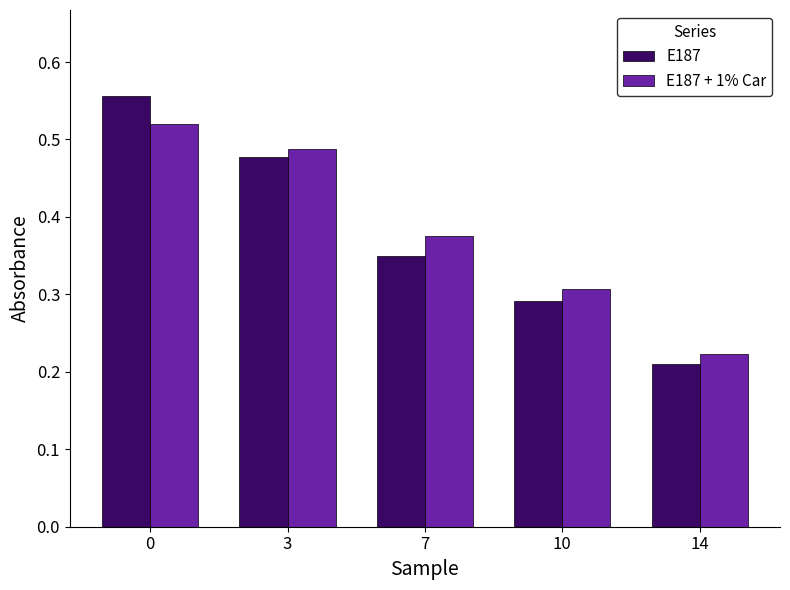

What is the sum of the E187 + 1% Car values at 0 and 7?

0.9